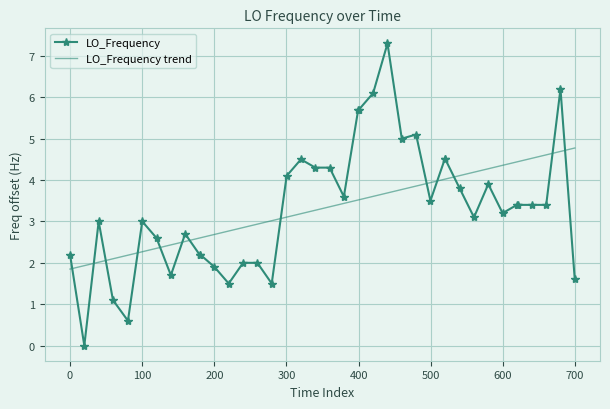

List the series in order of their peak value, highest first.

LO_Frequency, LO_Frequency trend